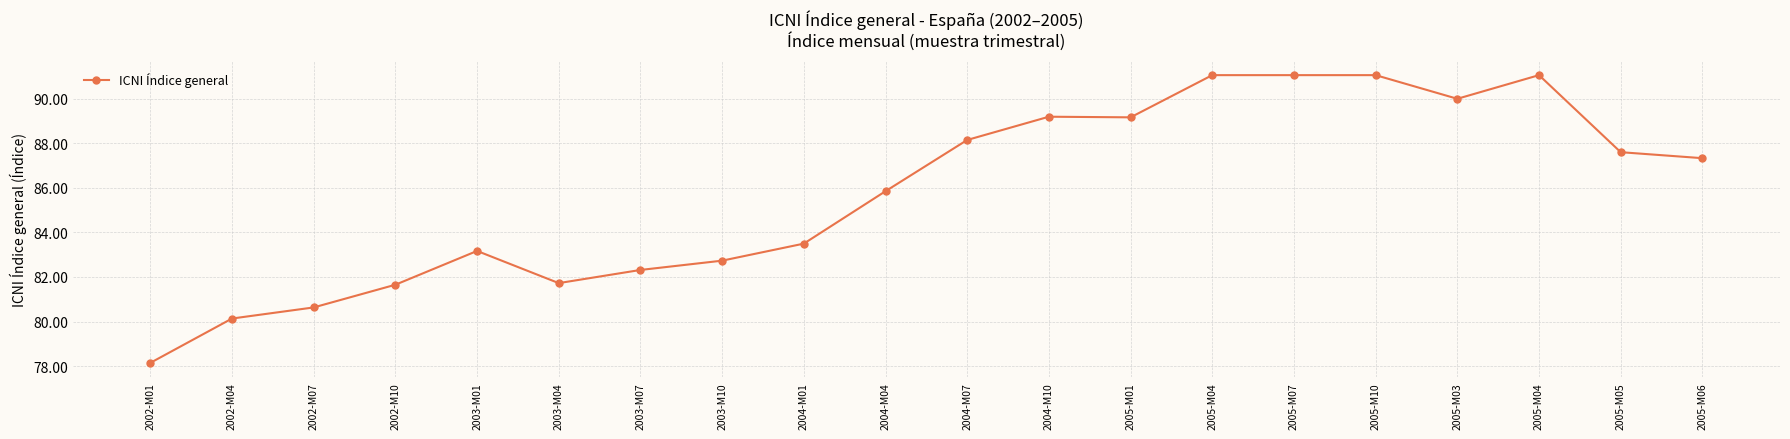

How many lines are shown in the chart?

1